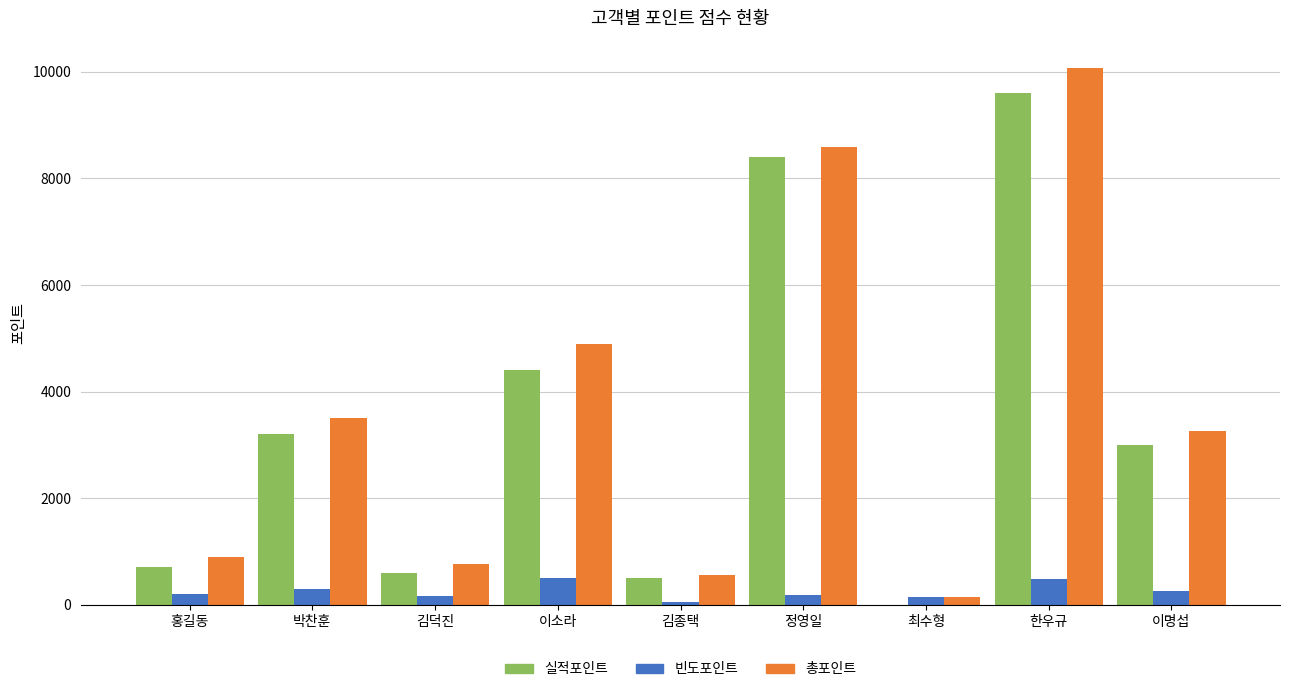

True or false: 실적포인트 has a value of 0 at 최수형.

True